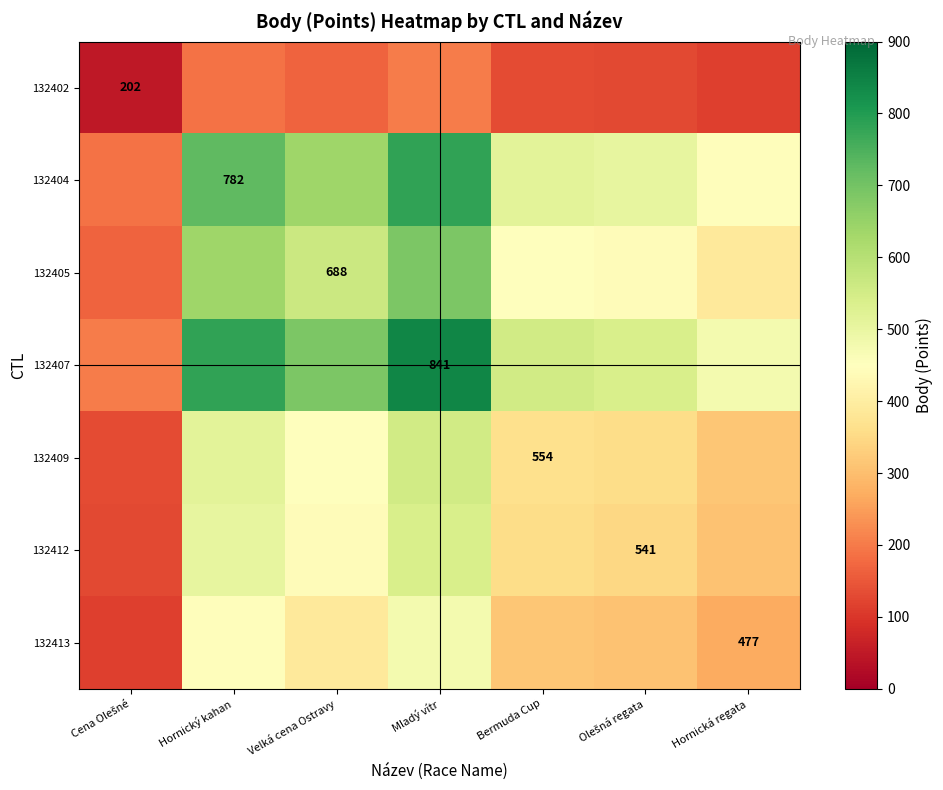

How many distinct data groups are displayed?

7